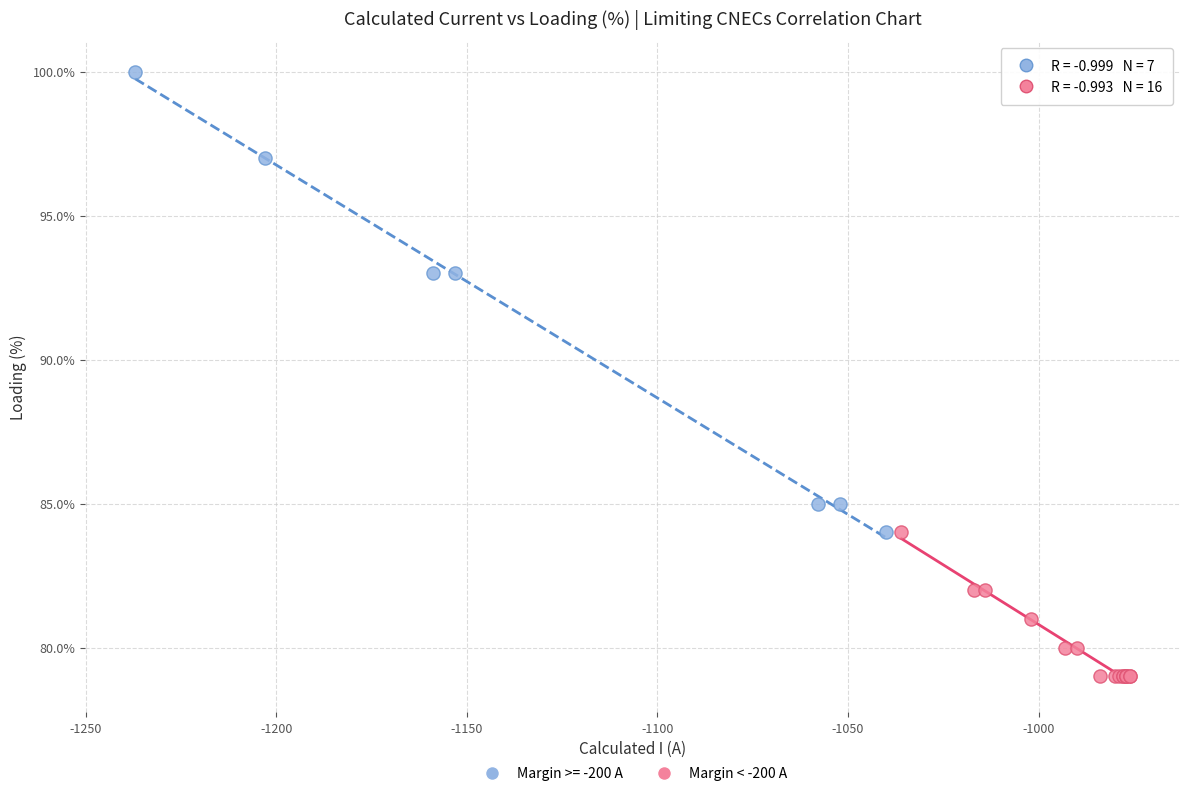

Which series reaches the maximum Y coordinate?

Margin >= -200 A